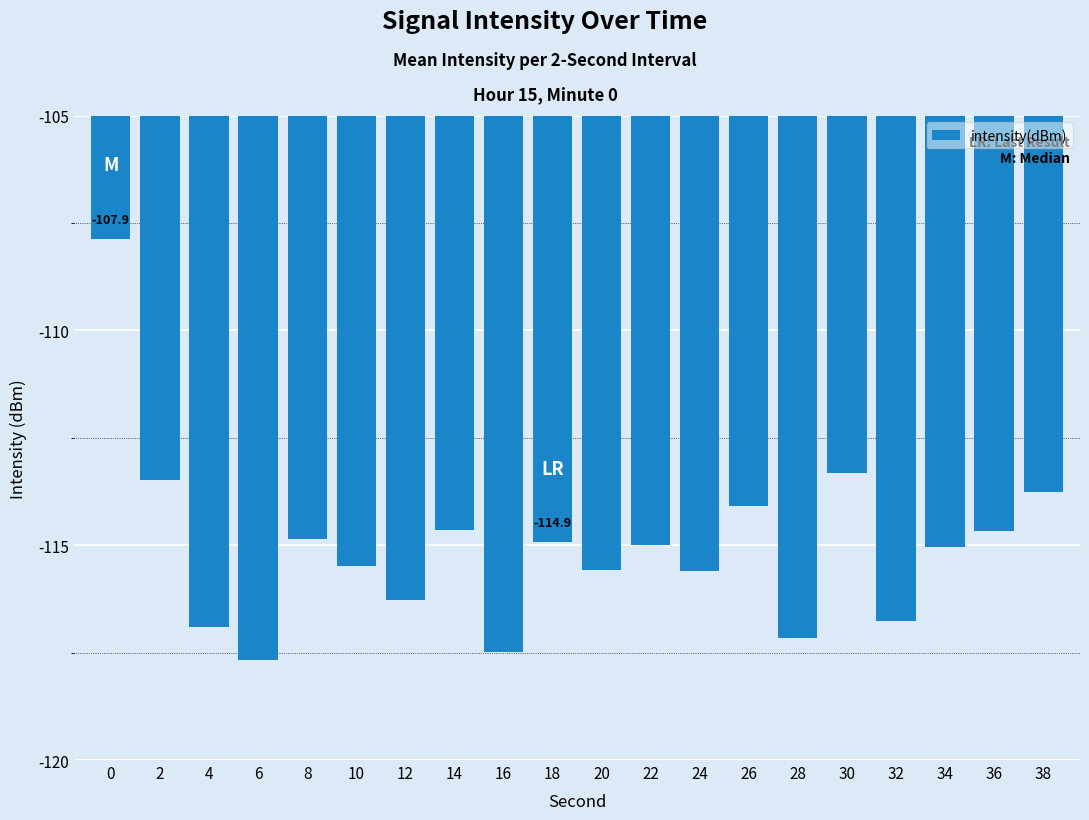

Is it true that the value at 8 is -153.5?

False